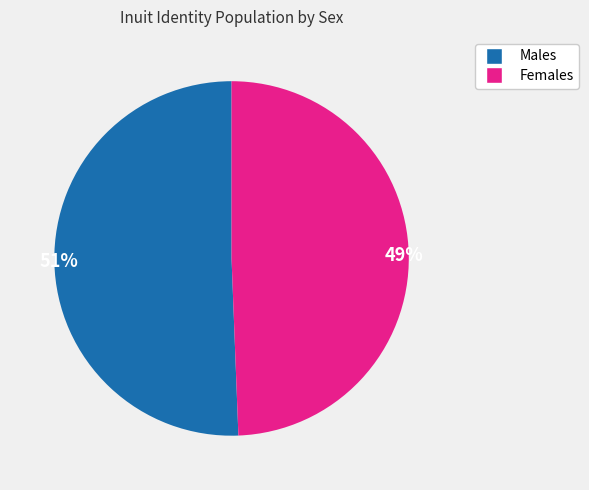

How many slices are in this pie chart?

2